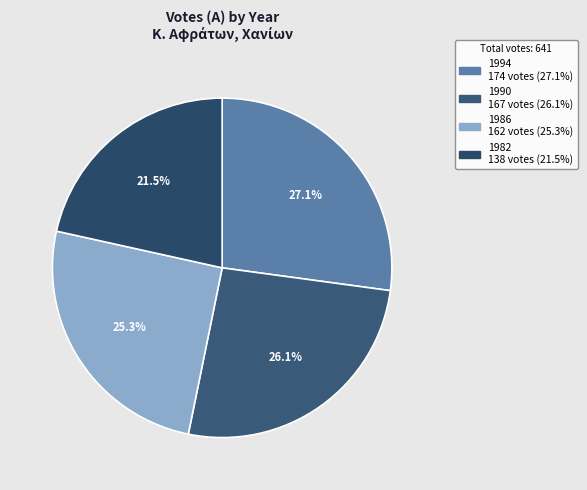

Does 1982 represent more than half of the total?

No